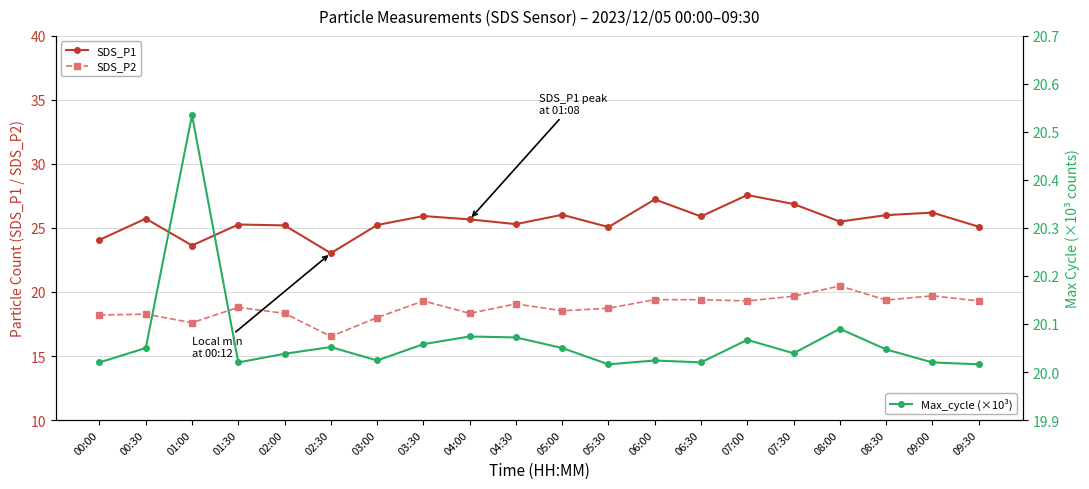

What is the spread (max minus min) of values at 05:00?

7.5